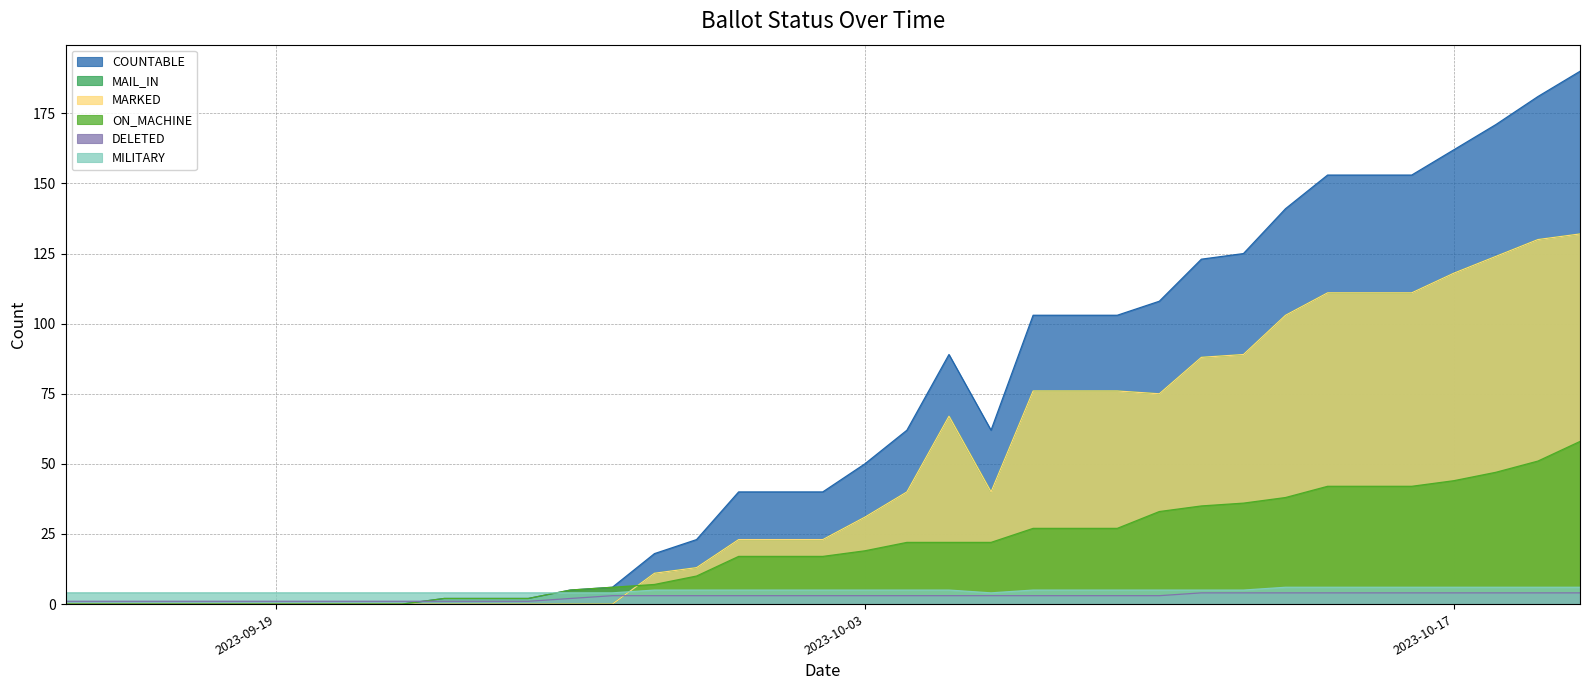

Which series has the widest spread of values?

COUNTABLE